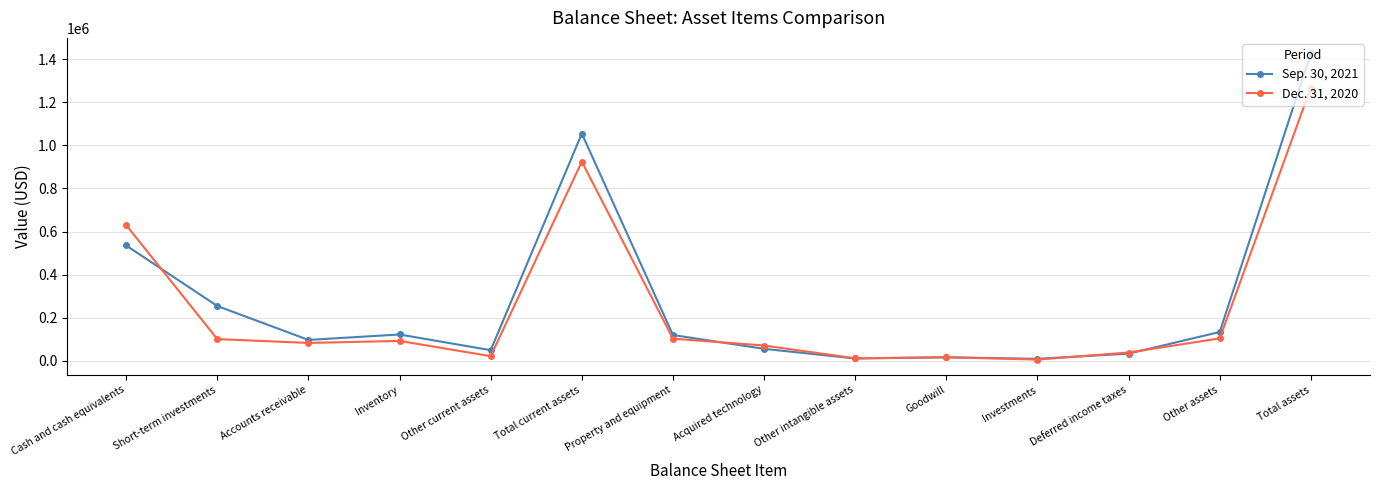

How many series are shown in this chart?

2